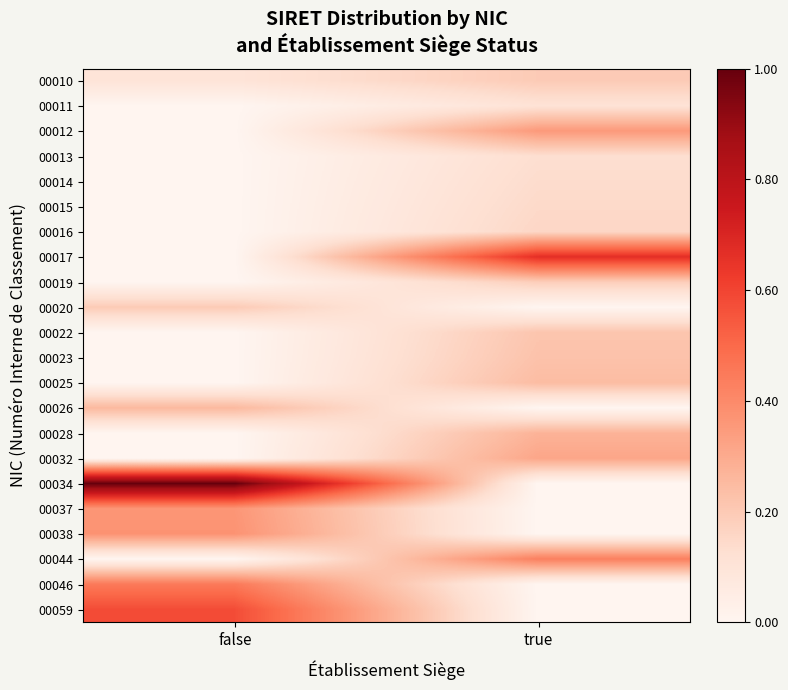

Reading right to left, what are all the values shown in this chart?

00010: true=0.2	false=0.1
00011: true=0.1	false=0.0
00012: true=0.4	false=0.0
00013: true=0.1	false=0.0
00014: true=0.1	false=0.0
00015: true=0.1	false=0.0
00016: true=0.2	false=0.0
00017: true=0.7	false=0.0
00019: true=0.2	false=0.0
00020: true=0.0	false=0.2
00022: true=0.2	false=0.0
00023: true=0.2	false=0.0
00025: true=0.2	false=0.0
00026: true=0.0	false=0.3
00028: true=0.3	false=0.0
00032: true=0.3	false=0.0
00034: true=0.0	false=1.0
00037: true=0.0	false=0.4
00038: true=0.0	false=0.4
00044: true=0.4	false=0.0
00046: true=0.0	false=0.5
00059: true=0.0	false=0.6